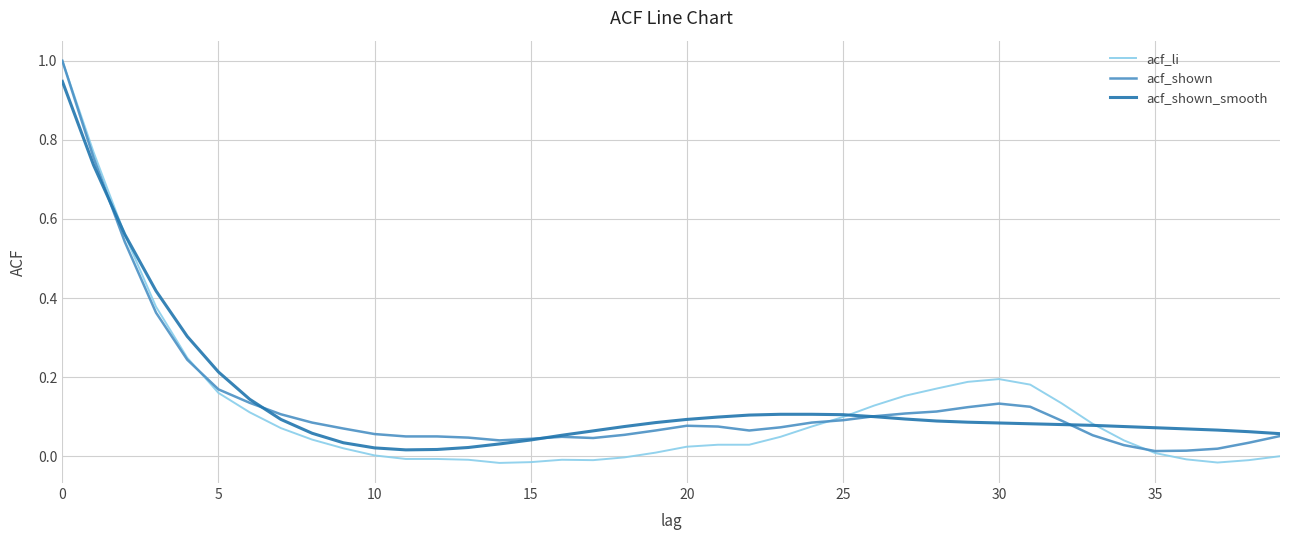

How many lines are shown in the chart?

3